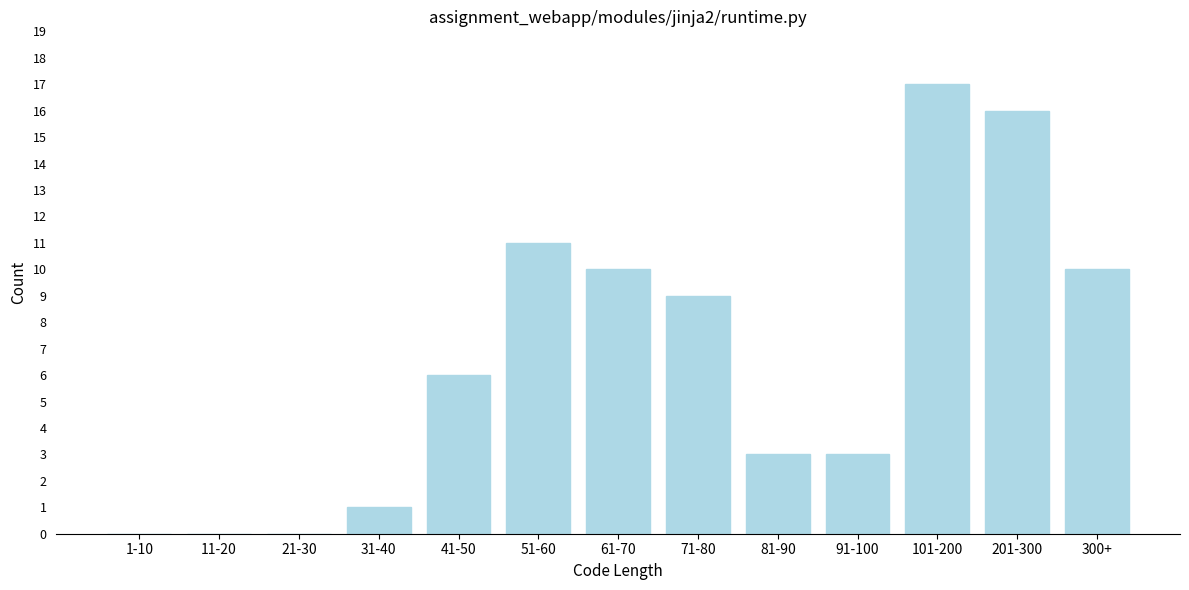

Reading left to right, what are all the values shown in this chart?

1-10=0	11-20=0	21-30=0	31-40=1	41-50=6	51-60=11	61-70=10	71-80=9	81-90=3	91-100=3	101-200=17	201-300=16	300+=10